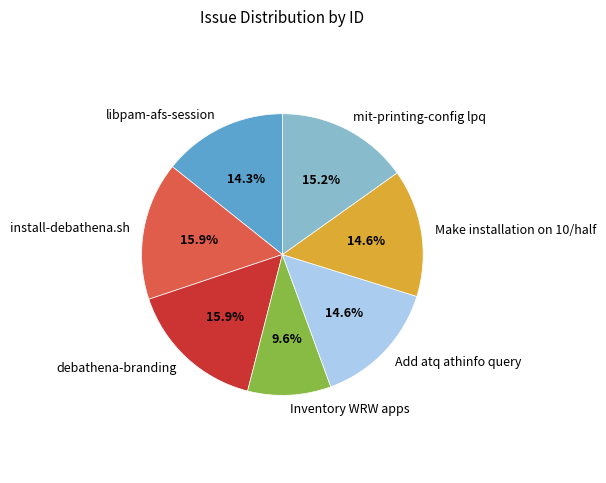

Count the number of slices in the pie.

7